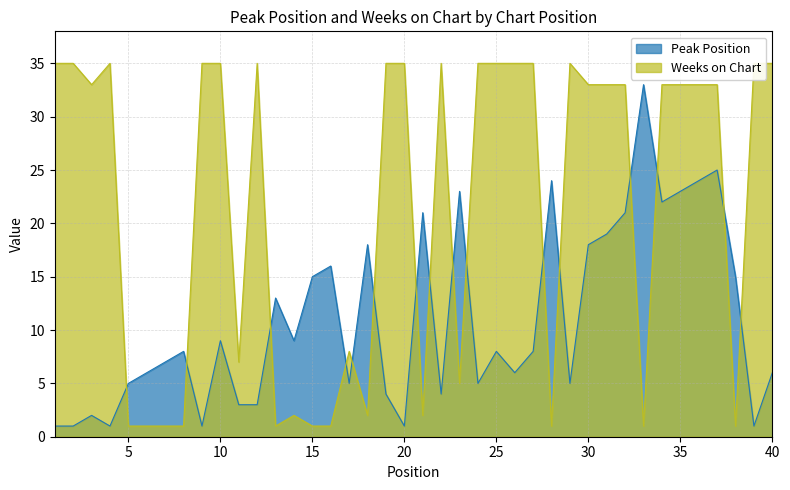

At which label is Weeks on Chart closest to 18?

17